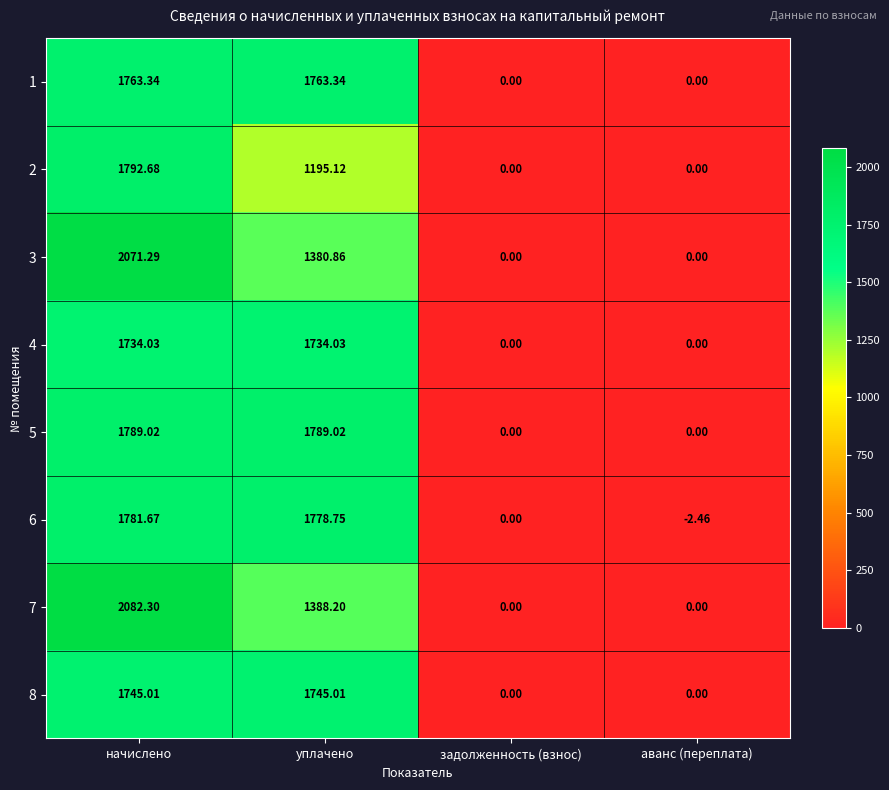

Which series has the largest total across all categories?

5